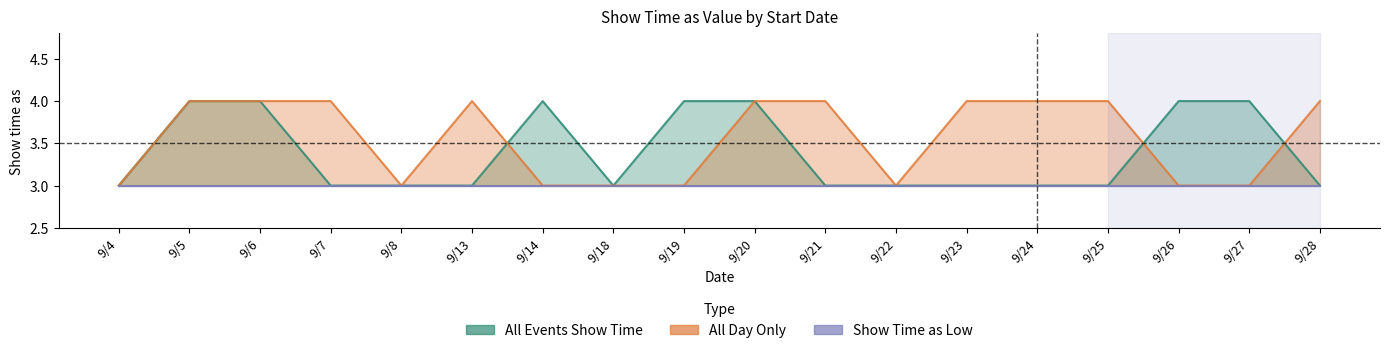

Is the value of All Day Only at 9/21 greater than the value of All Events Show Time at 9/20?

No